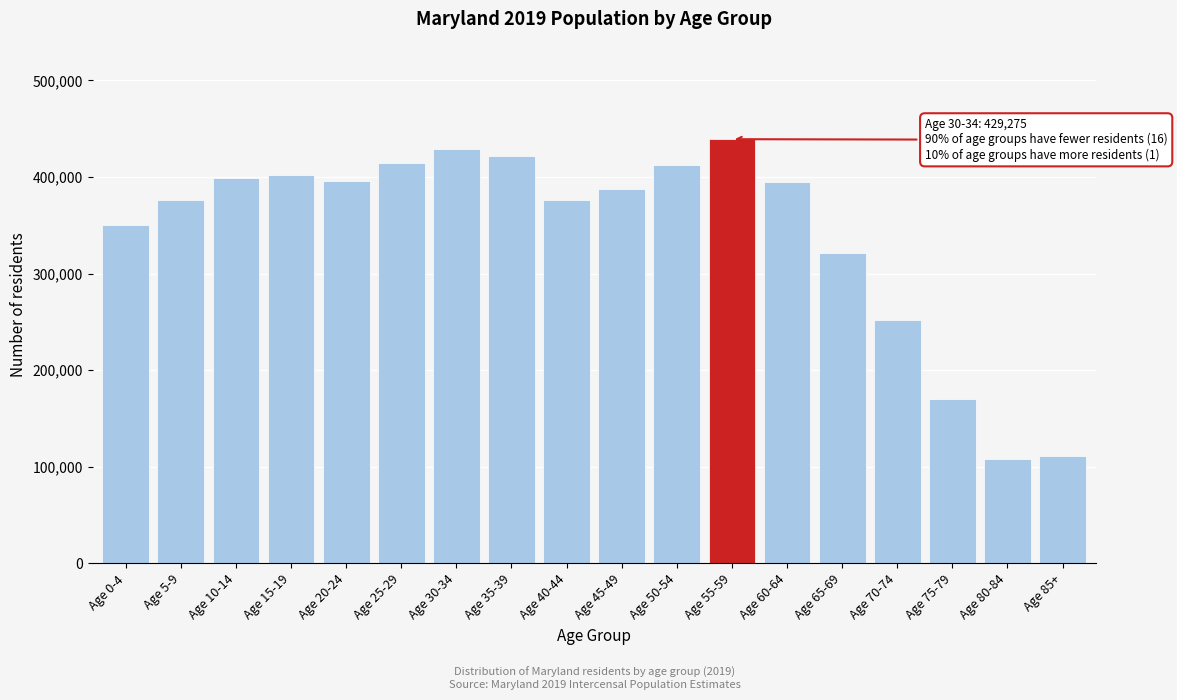

What is the label of the 5th bar from the left?

Age 20-24